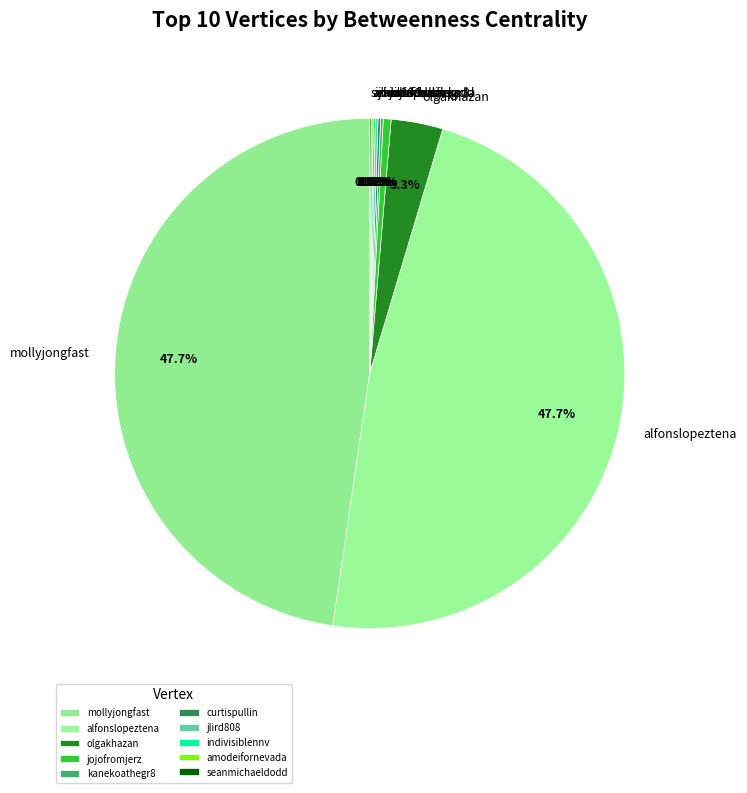

Is olgakhazan the majority of the pie?

No